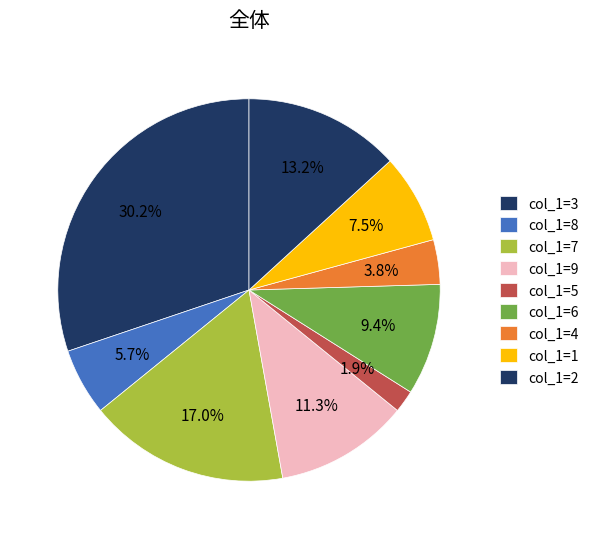

Is there any slice that represents more than half of the pie?

No